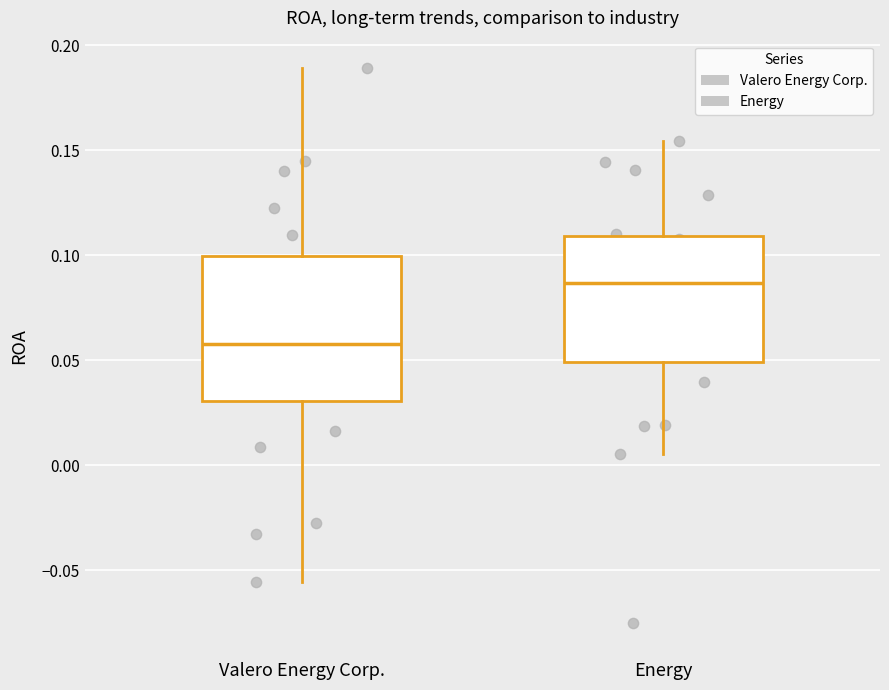

Where does the lower whisker of the box for Valero Energy Corp. end on the y-axis? The values are not printed on the chart, so give them approximately, as read against the axis.

-0.055